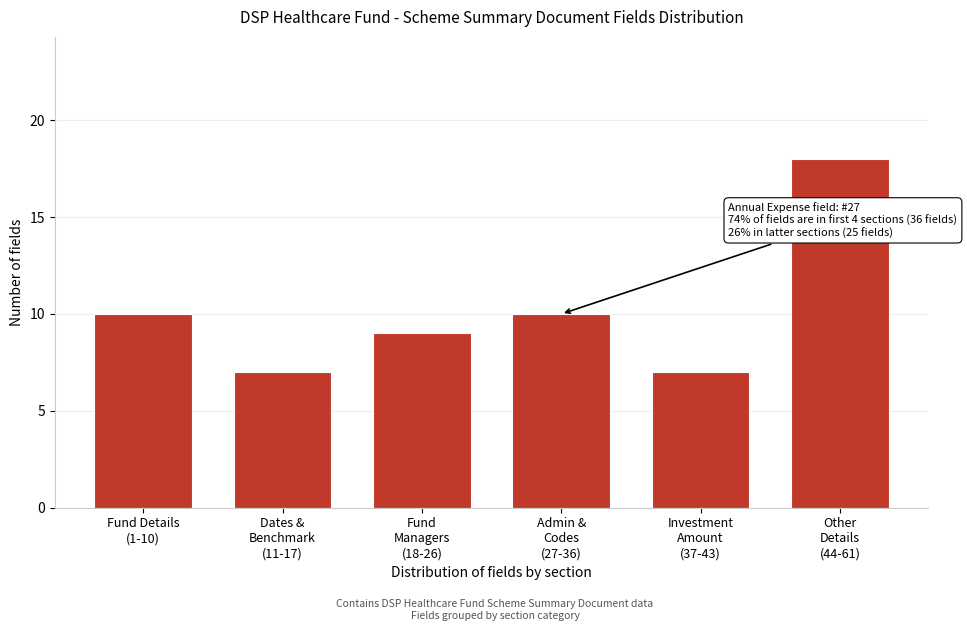

Reading left to right, extract all data points from this chart.

10	7	9	10	7	18